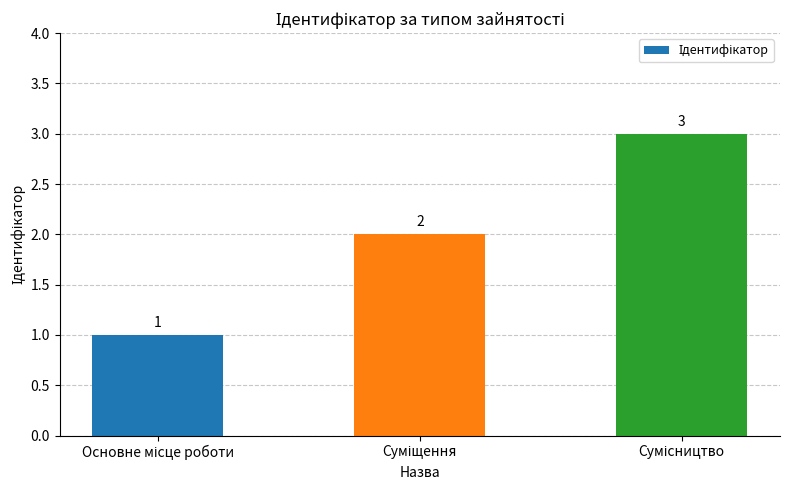

What is the greatest value displayed?

3